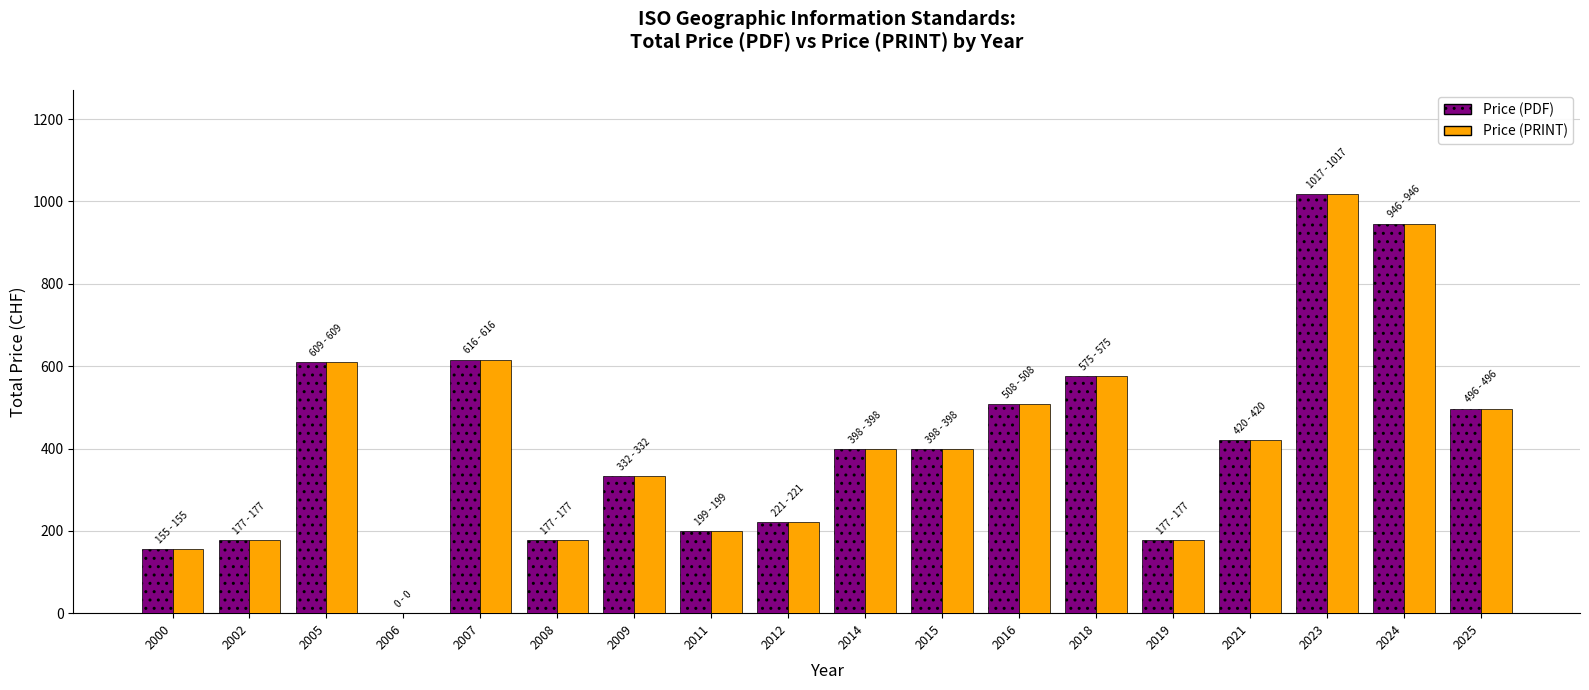

What is the sum of all Price (PRINT) values?

7421